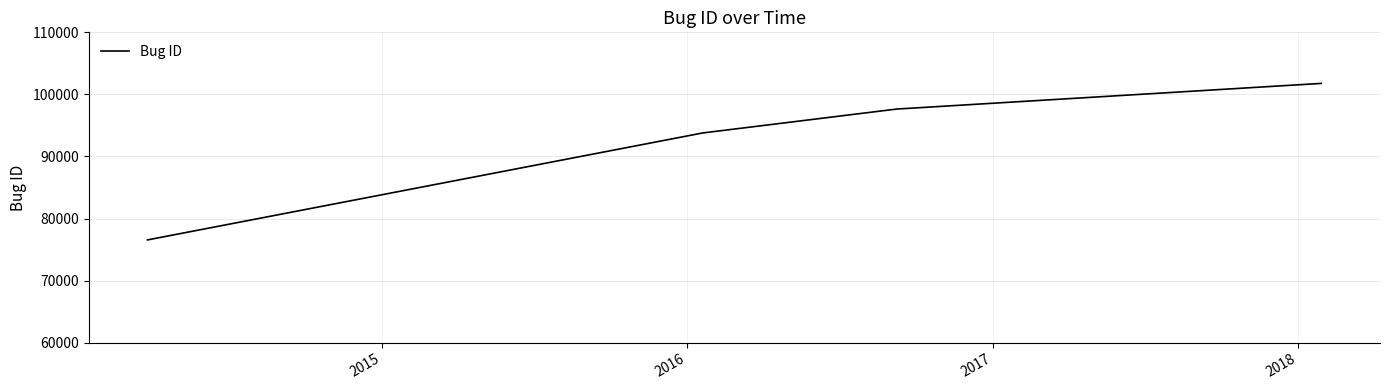

How many lines are shown in the chart?

1